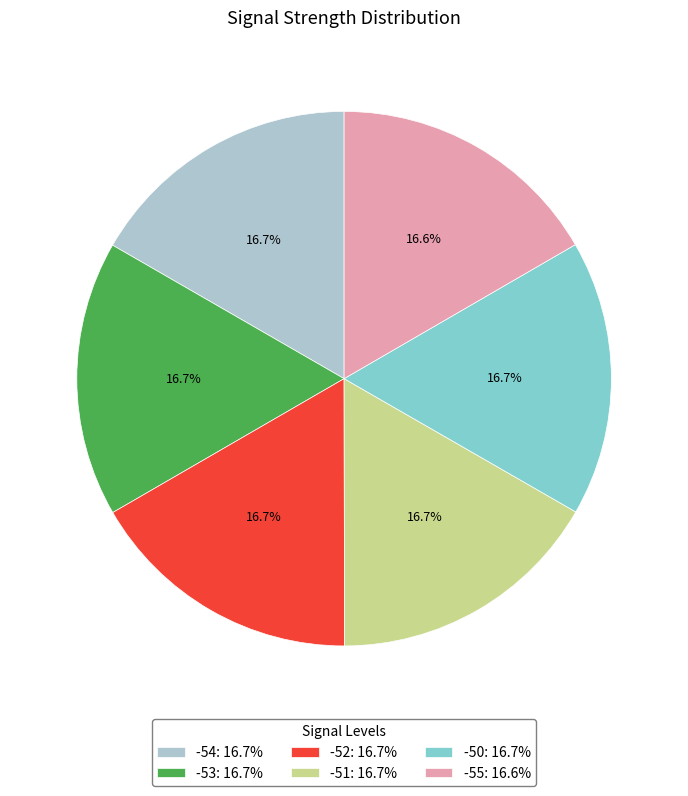

Count the number of slices in the pie.

6